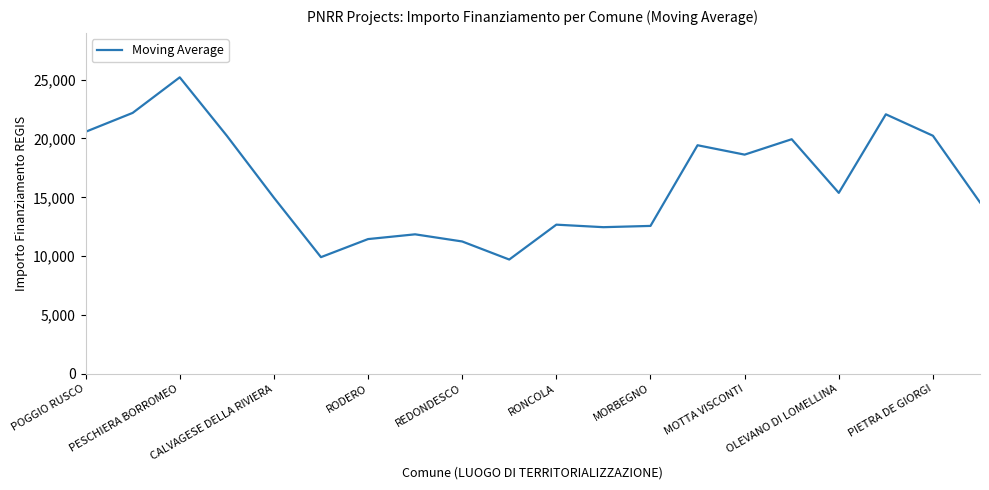

What is the difference between the maximum and minimum values?

15485.0